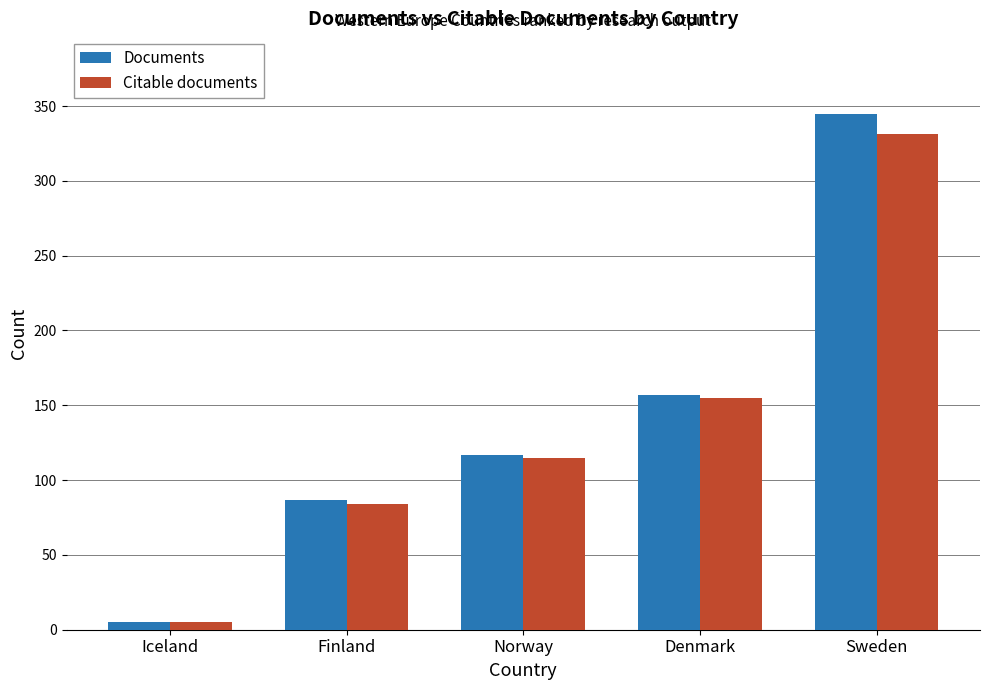

Is the value of Citable documents at Denmark greater than the value of Documents at Iceland?

Yes